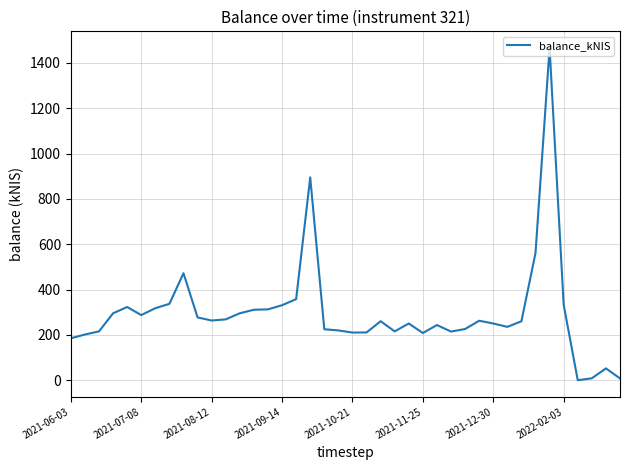

What is the difference between the maximum and minimum values?

1466.4